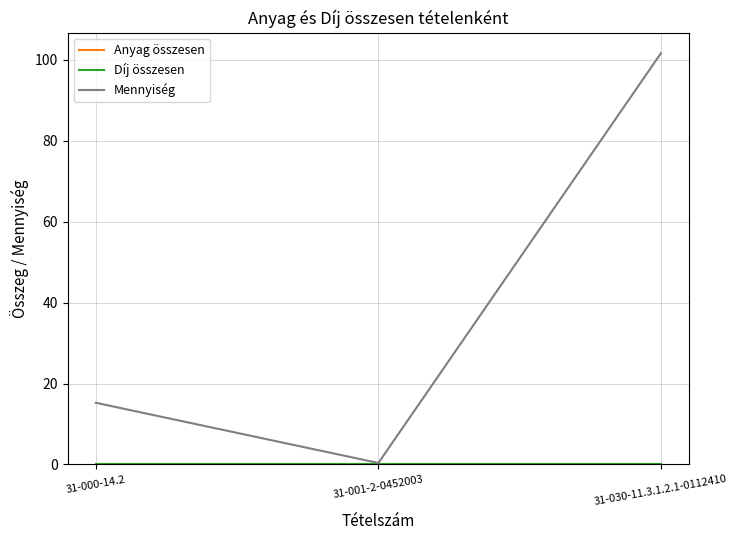

What is the difference between the highest and lowest values at 31-030-11.3.1.2.1-0112410?

101.6